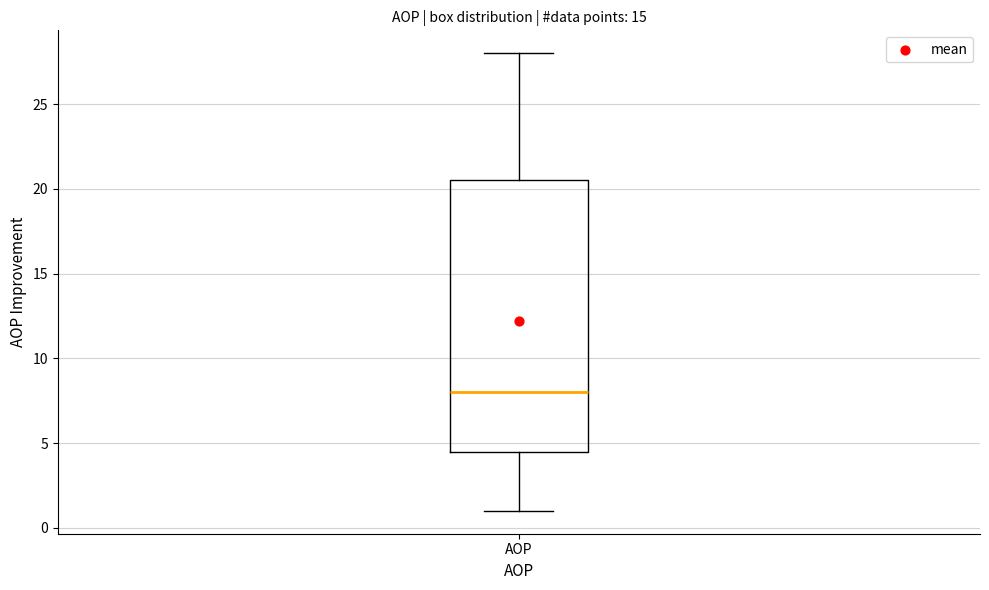

Where does the lower whisker of the box for AOP end on the y-axis? The values are not printed on the chart, so give them approximately, as read against the axis.

1.0